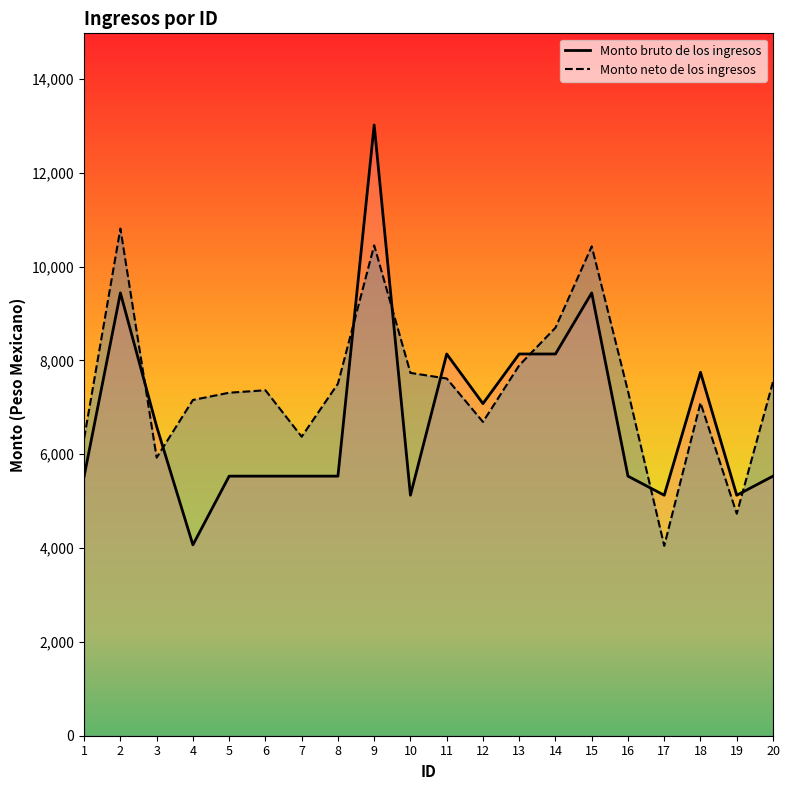

What value does the Monto bruto de los ingresos series have at 20?

5533.5